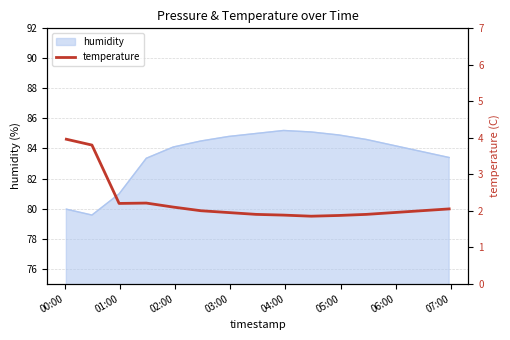

How many interior local peaks (higher than both neighbors) does the data have?

1